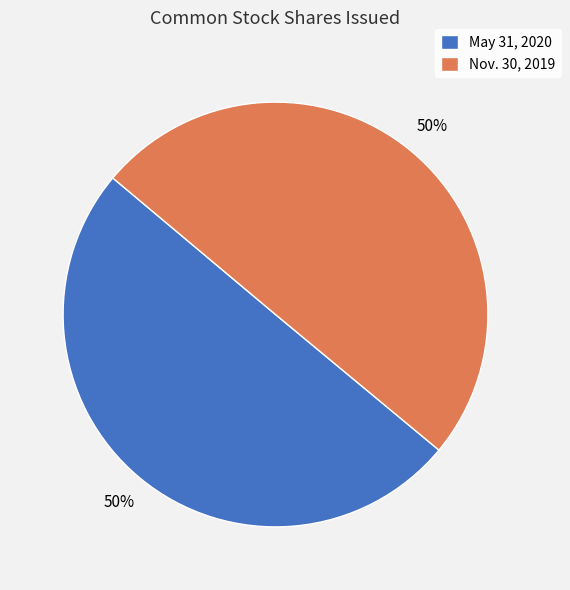

What percentage is the Nov. 30, 2019 slice, to the nearest percent?

50%